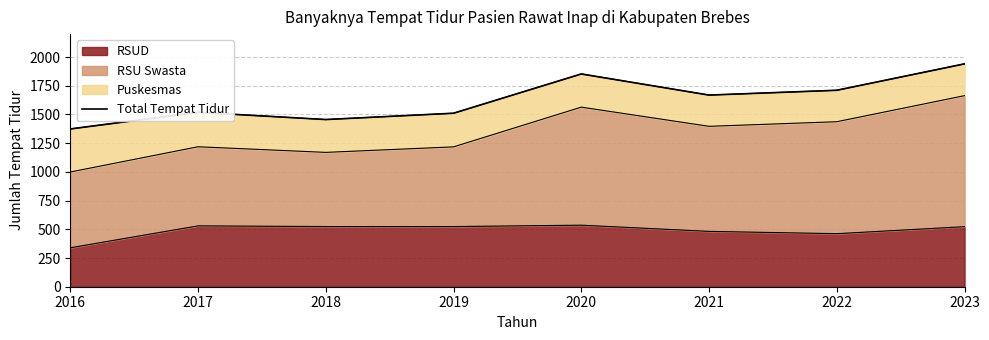

Rank the categories by value from lowest to highest.

2016, 2018, 2019, 2017, 2021, 2022, 2020, 2023